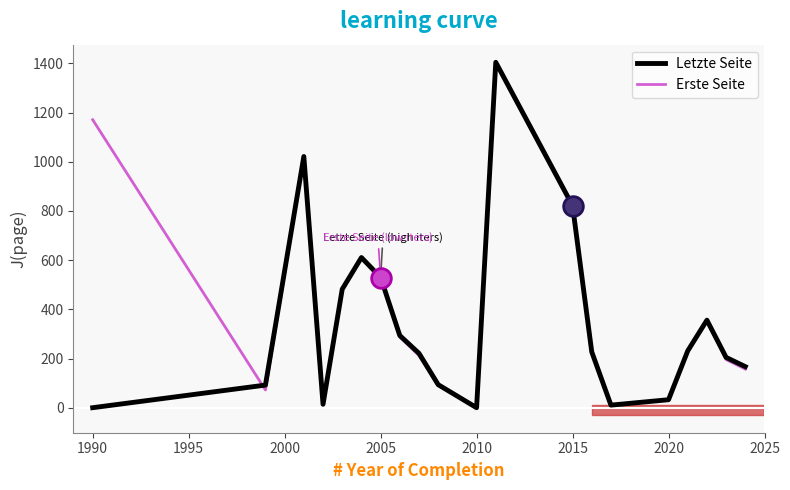

What are all the series names shown in the legend?

Letzte Seite, Erste Seite